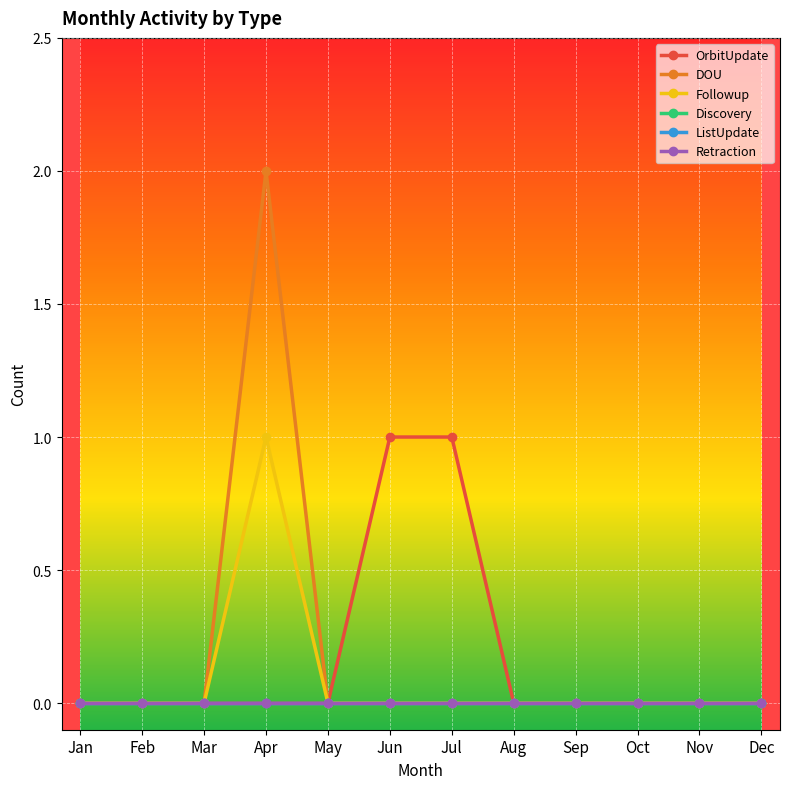

In Followup, how many points are higher than both neighbors (excluding endpoints)?

1